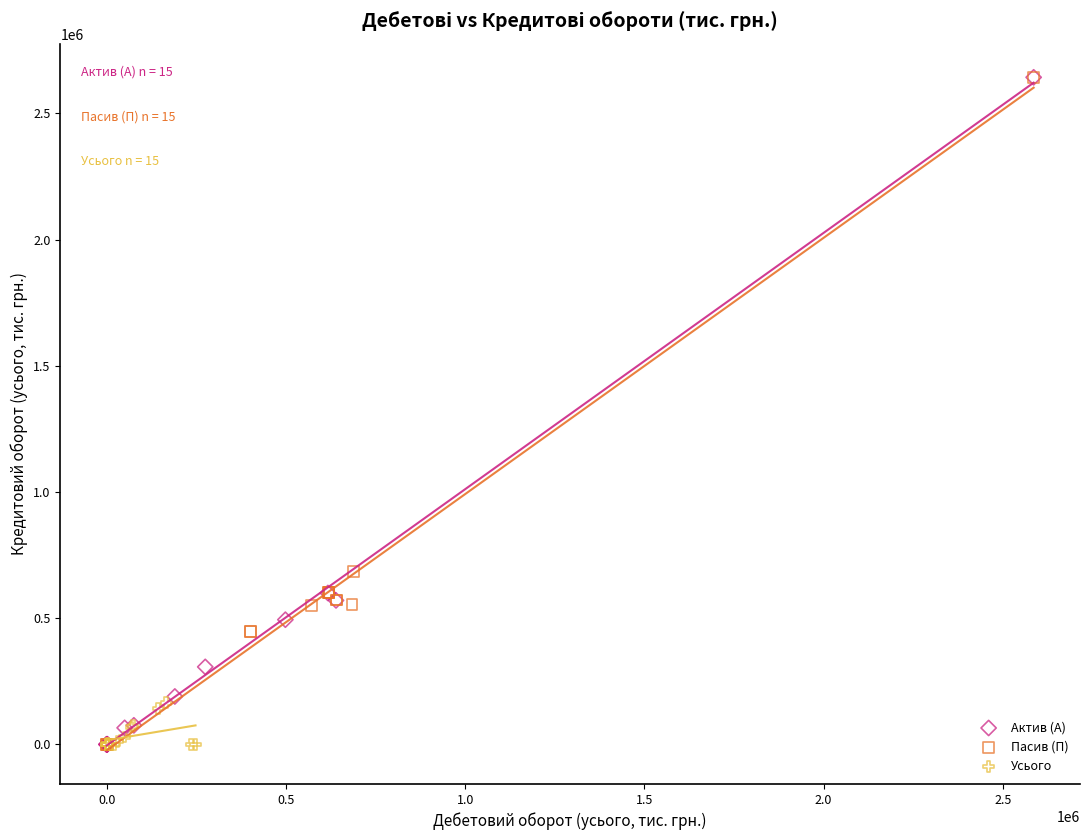

What are all the series names shown in the legend?

Актив (A), Пасив (П), Усього